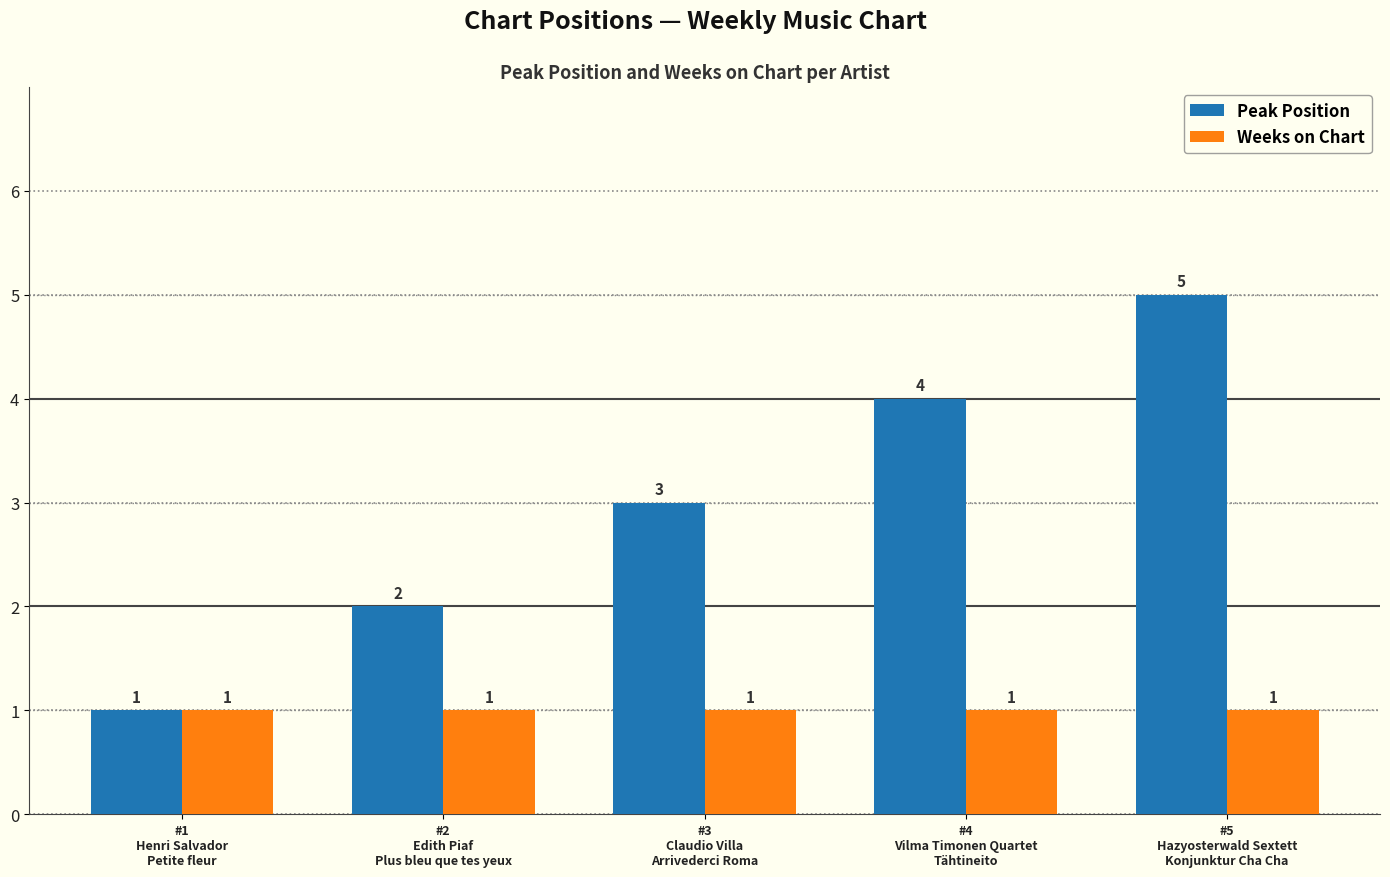

Count the number of data series in this chart.

2